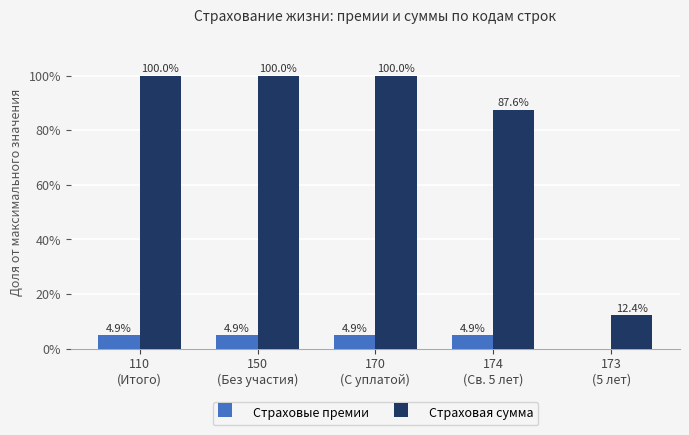

Read the Страховая сумма value at 150
(Без участия).

100.0